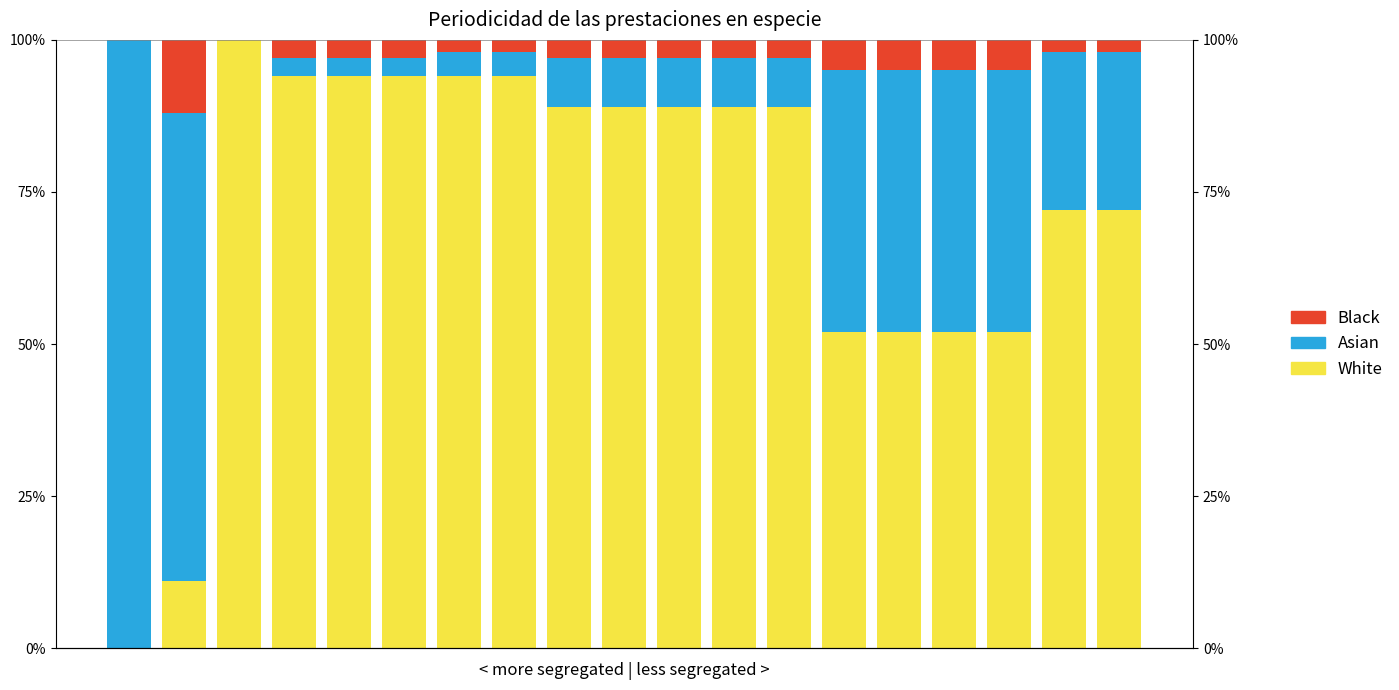

How many values in Asian are above zero?

18